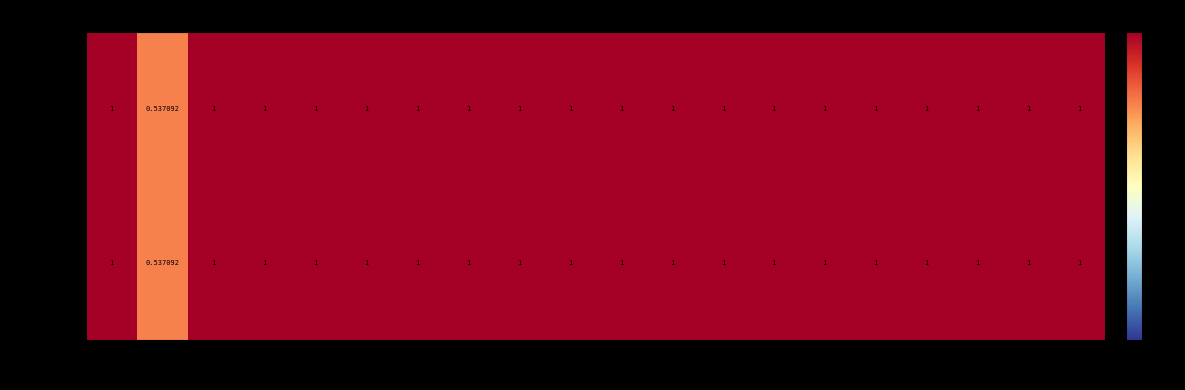

How many series are shown in this chart?

2